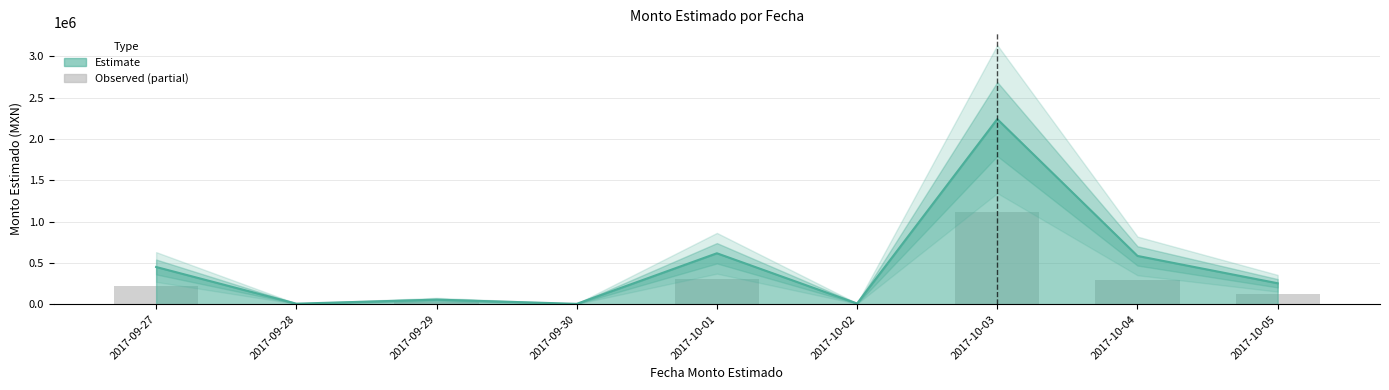

Reading right to left, transcribe all the data shown in this chart.

2017-10-05=126500	2017-10-04=292000	2017-10-03=1120000	2017-10-02=4000	2017-10-01=308000	2017-09-30=2000	2017-09-29=27500	2017-09-28=3000	2017-09-27=225000